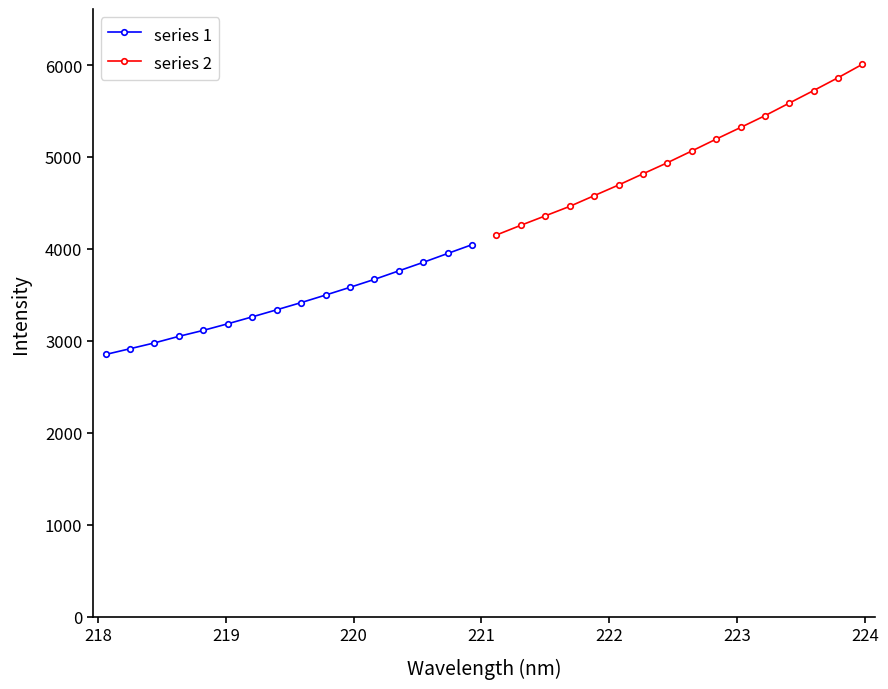

How many data points in series 2 are less than 5065?

8